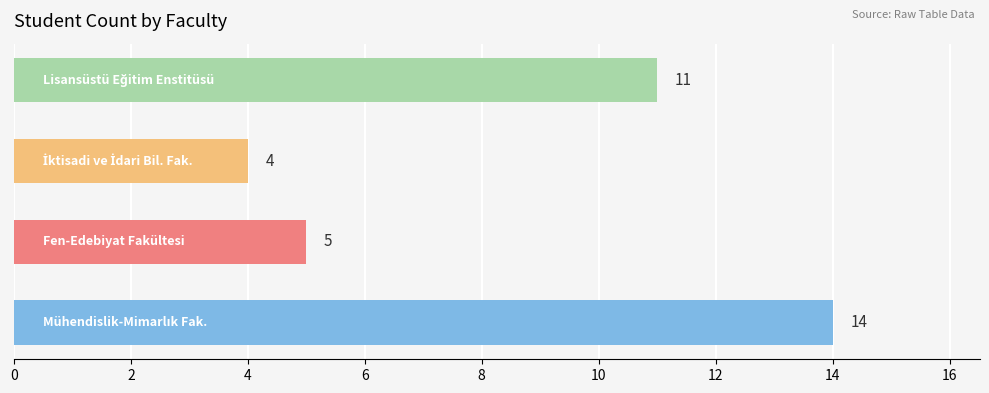

Count the values in the range 5 to 14.

3